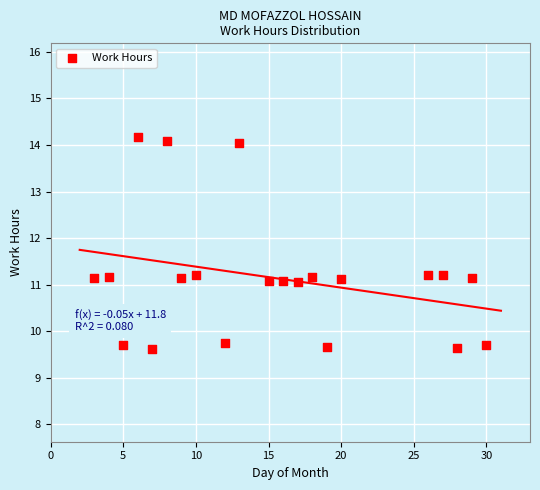

What is the range of X values (max minus min)?

27.0